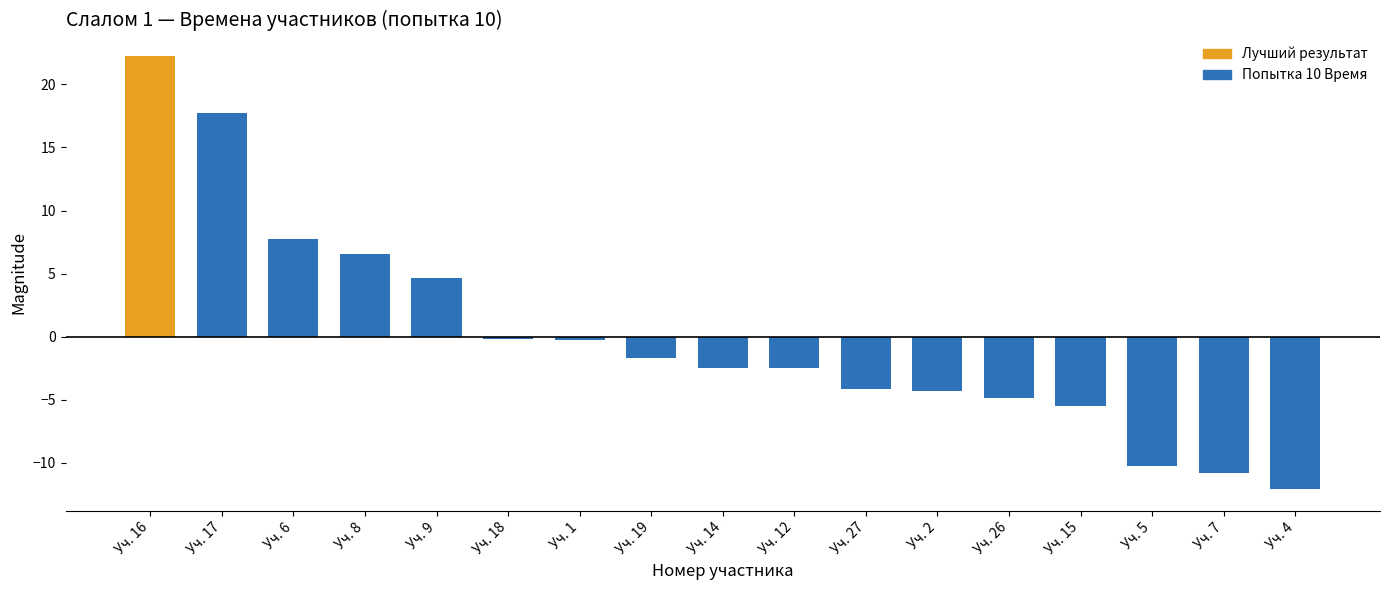

What value does the data have at Уч. 26?

-4.9